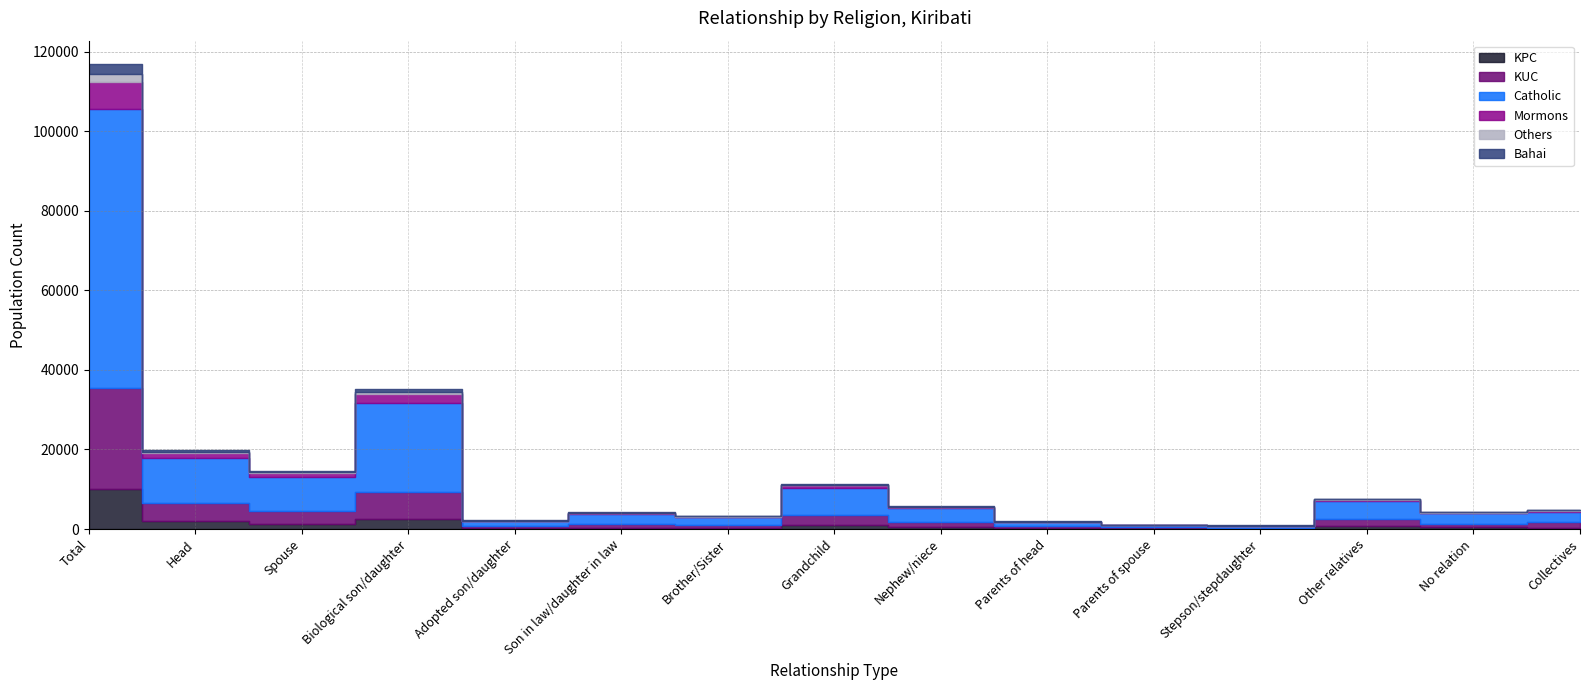

Does the chart have visible grid lines?

Yes